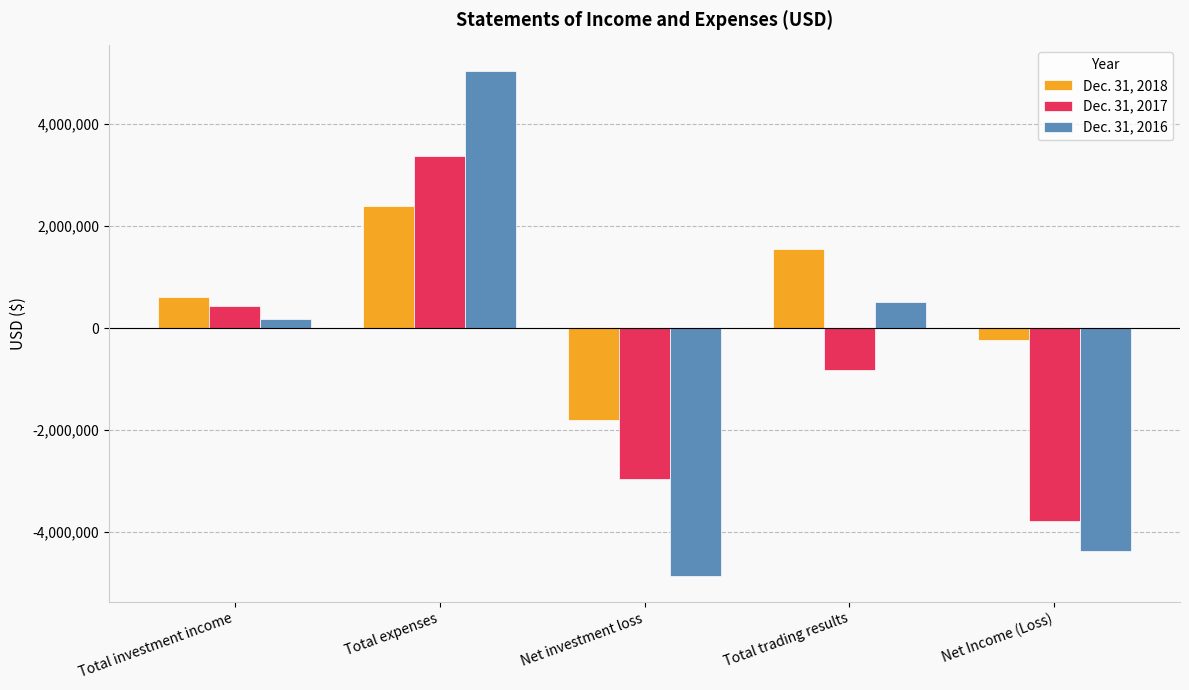

What is the spread (max minus min) of values at Total investment income?

427194